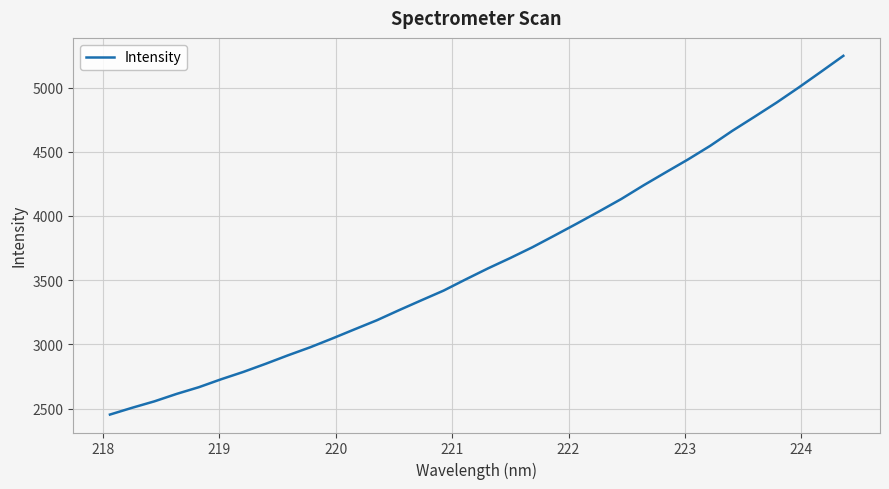

What is the difference between the maximum and minimum values?

2792.6